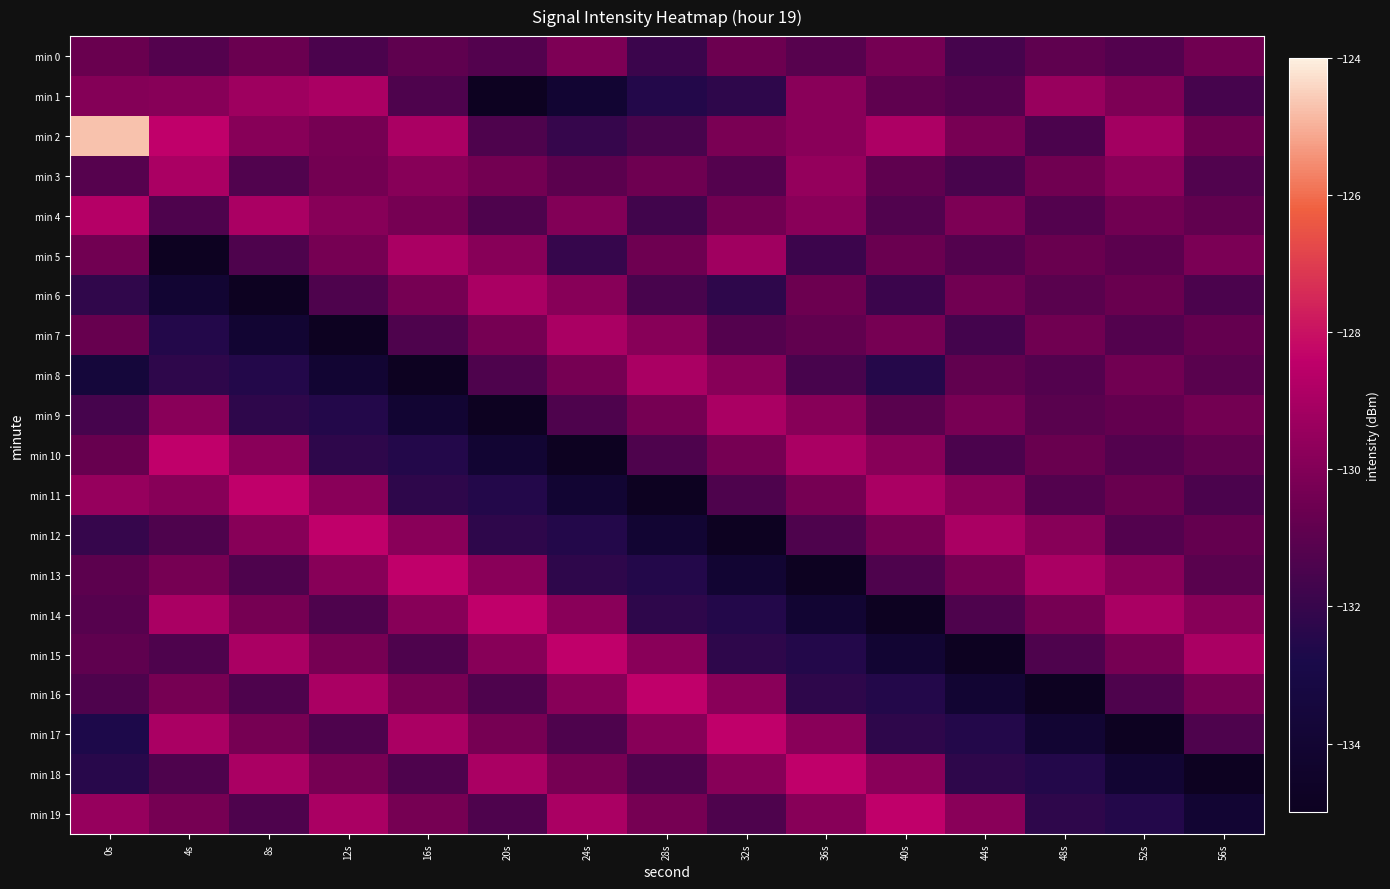

Which series has the widest spread of values?

min 2